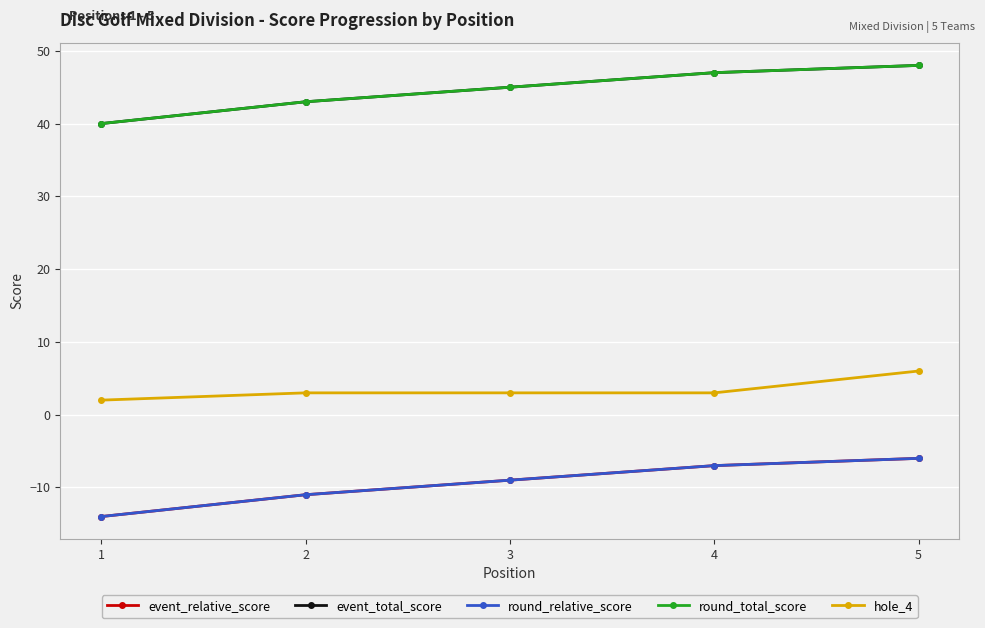

At how many categories does at least one series exceed 19?

5